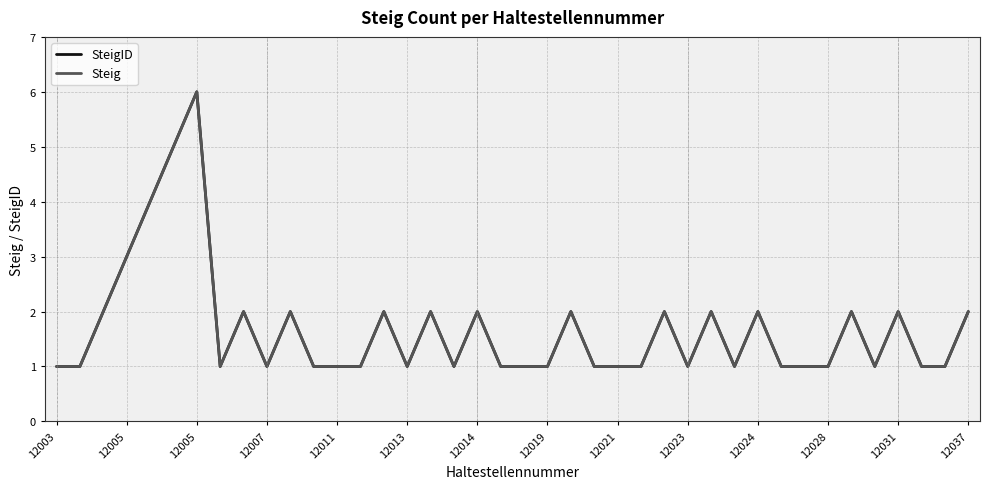

Is this an area chart (filled region under the line)?

No